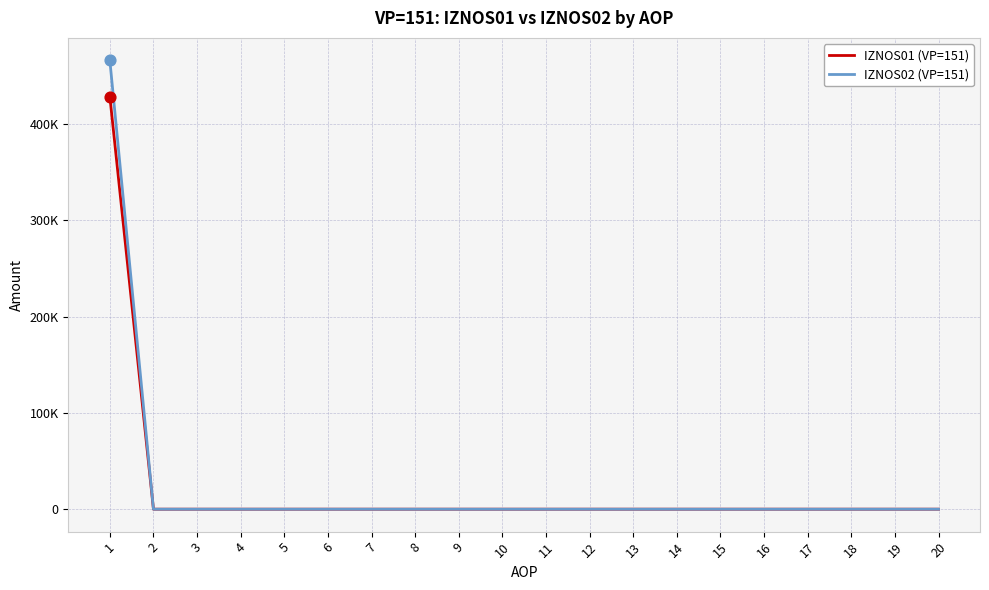

At which category is the sum across all series the highest?

1